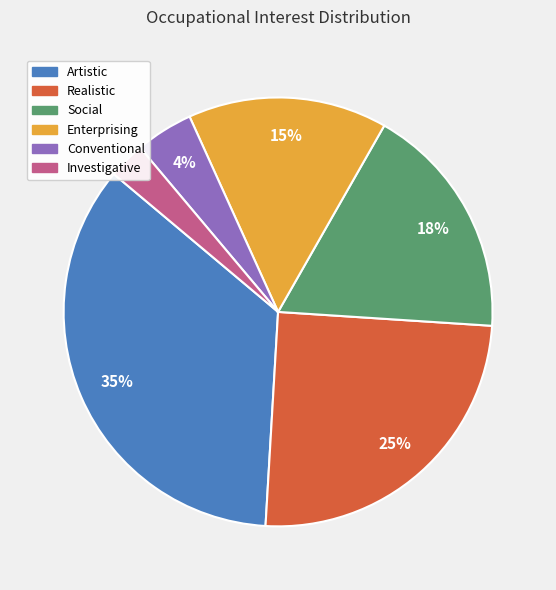

To the nearest percent, what portion does Artistic represent?

35%